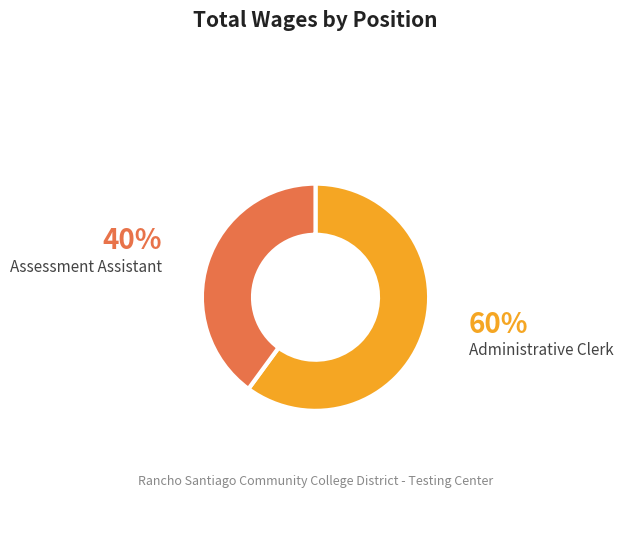

The Administrative Clerk slice represents 67% of the pie. True or false?

False